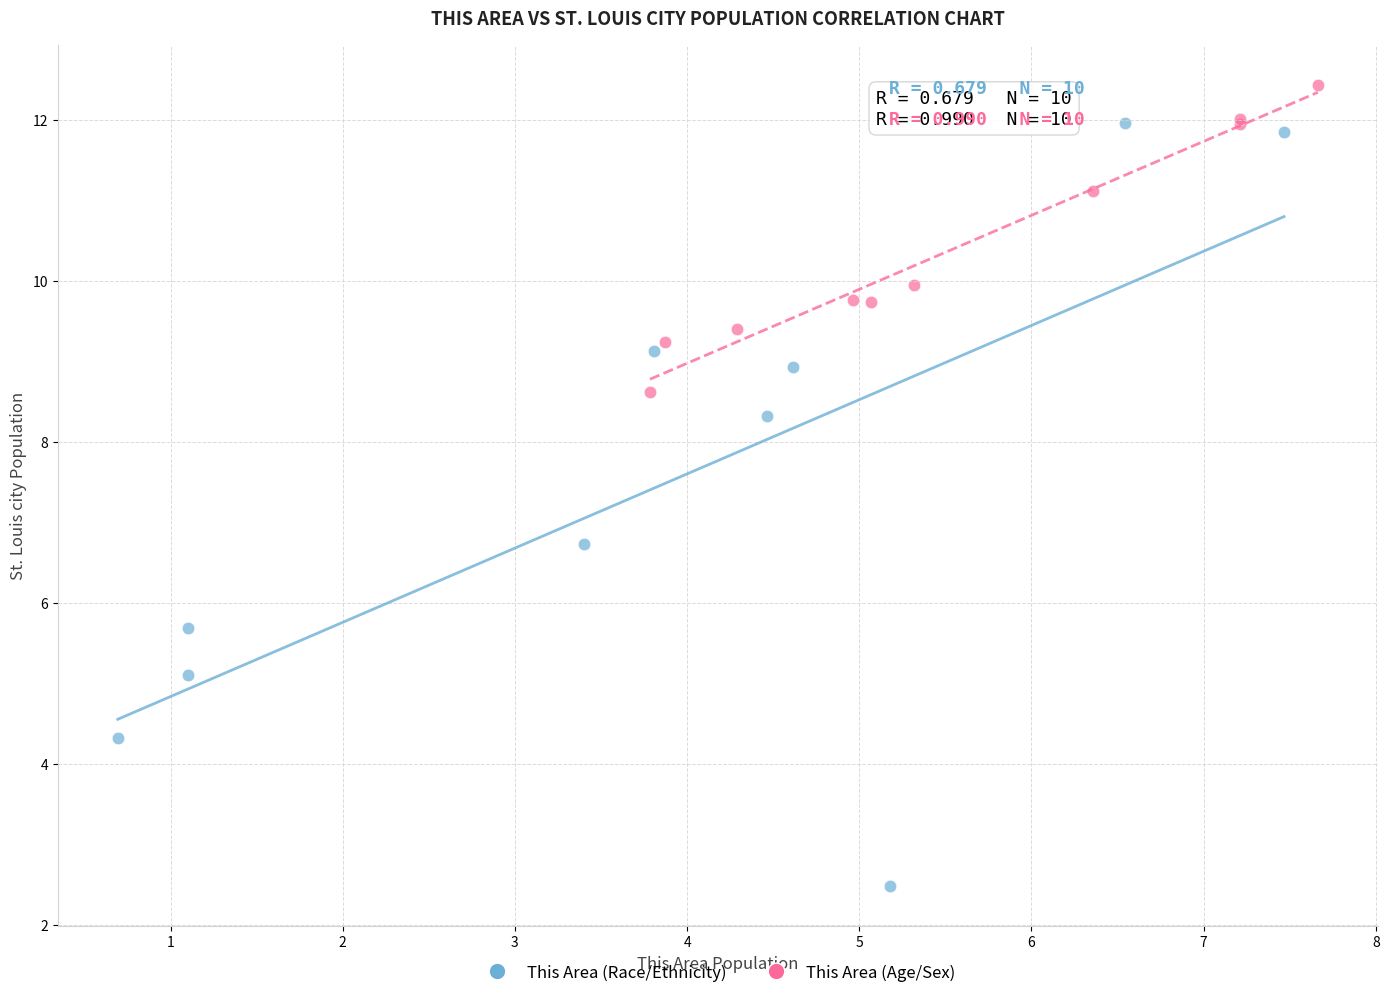

Which series reaches the minimum Y coordinate?

This Area (Race/Ethnicity)